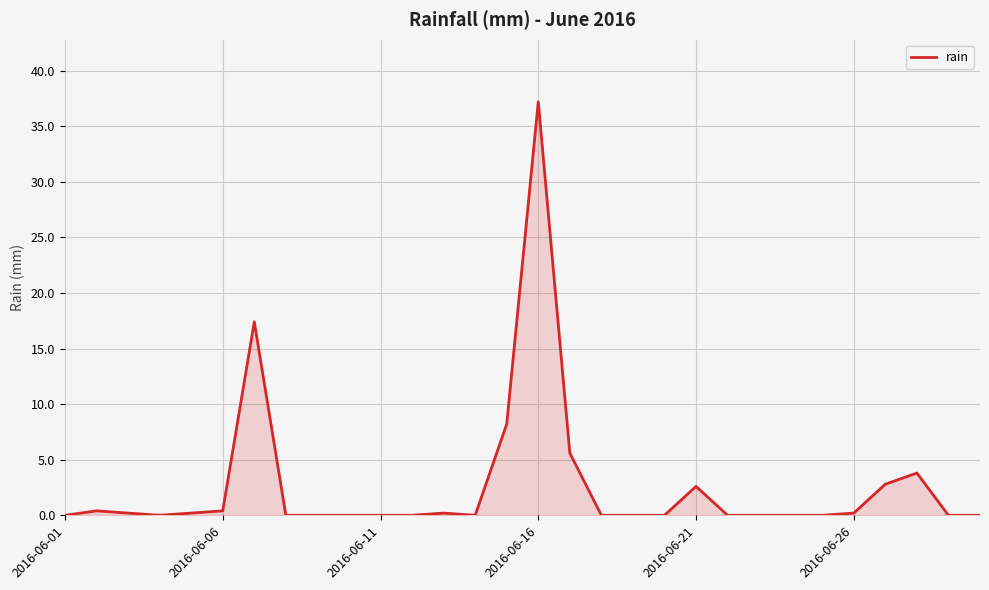

What is the difference between the maximum and minimum values?

37.2